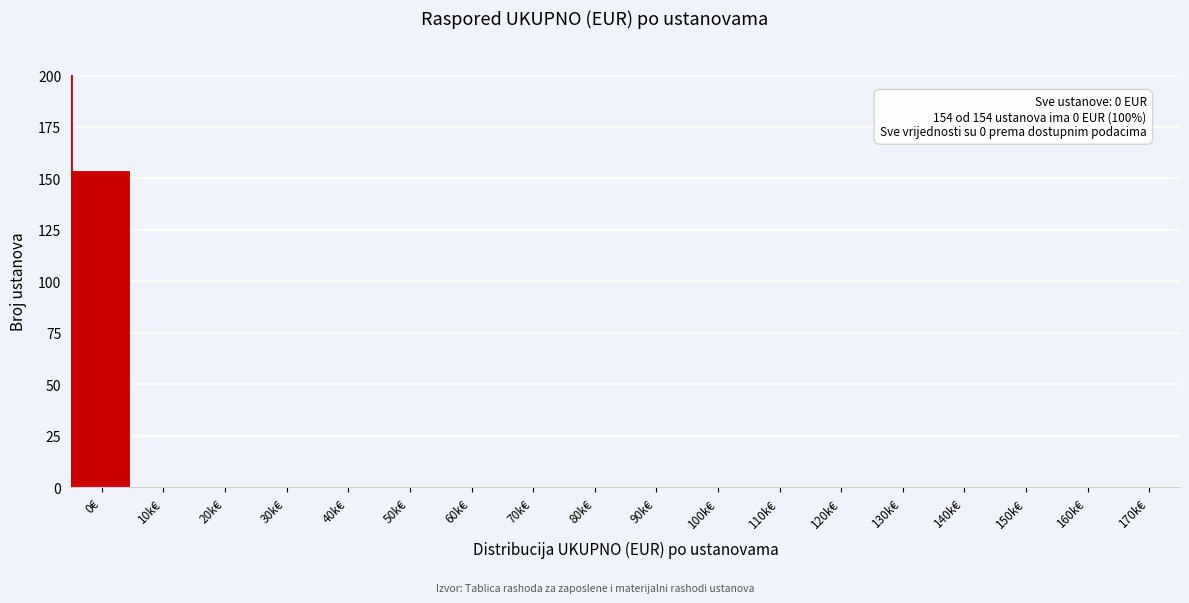

Reading right to left, list all the values displayed in this chart.

170k€=0	160k€=0	150k€=0	140k€=0	130k€=0	120k€=0	110k€=0	100k€=0	90k€=0	80k€=0	70k€=0	60k€=0	50k€=0	40k€=0	30k€=0	20k€=0	10k€=0	0€=154